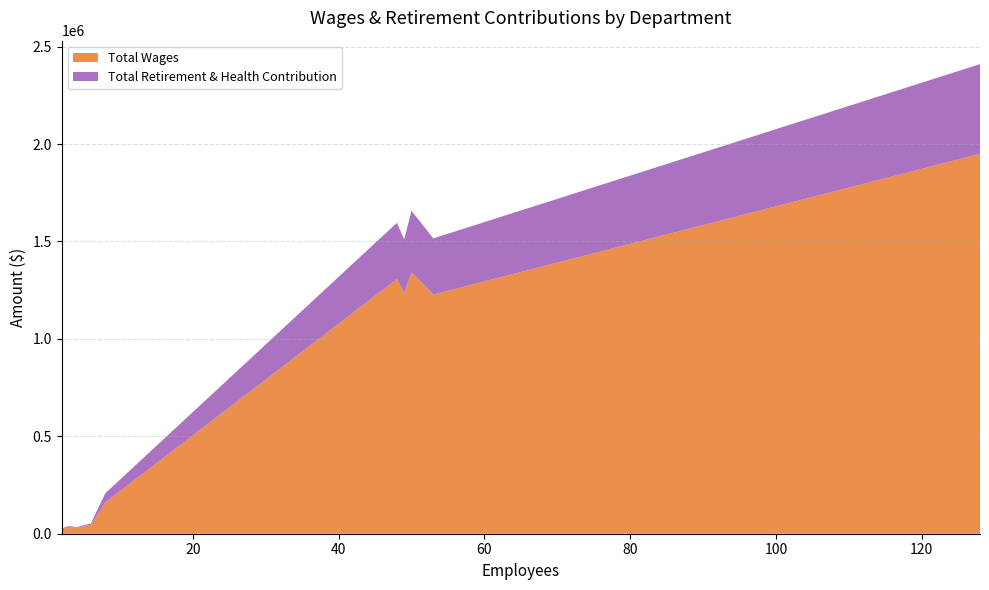

Reading left to right, list all the values displayed in this chart.

Total Wages: Castaic Union School District=1949776	Castaic Middle School=1341937	Live Oak Elementary School=1306859	Northlake Hills Elementary=1236264	Castaic Elementary School=1227768	Transportation=161347	Community Preschool Nlh=45588	Community Preschool Cms=36492	Special Ed Preschool=30595	Val Verde Preschool=22173
Total Retirement & Health Contribution: Castaic Union School District=460307	Castaic Middle School=315421	Live Oak Elementary School=288944	Northlake Hills Elementary=274175	Castaic Elementary School=288062	Transportation=46717	Community Preschool Nlh=6828	Community Preschool Cms=3729	Special Ed Preschool=3274	Val Verde Preschool=4990